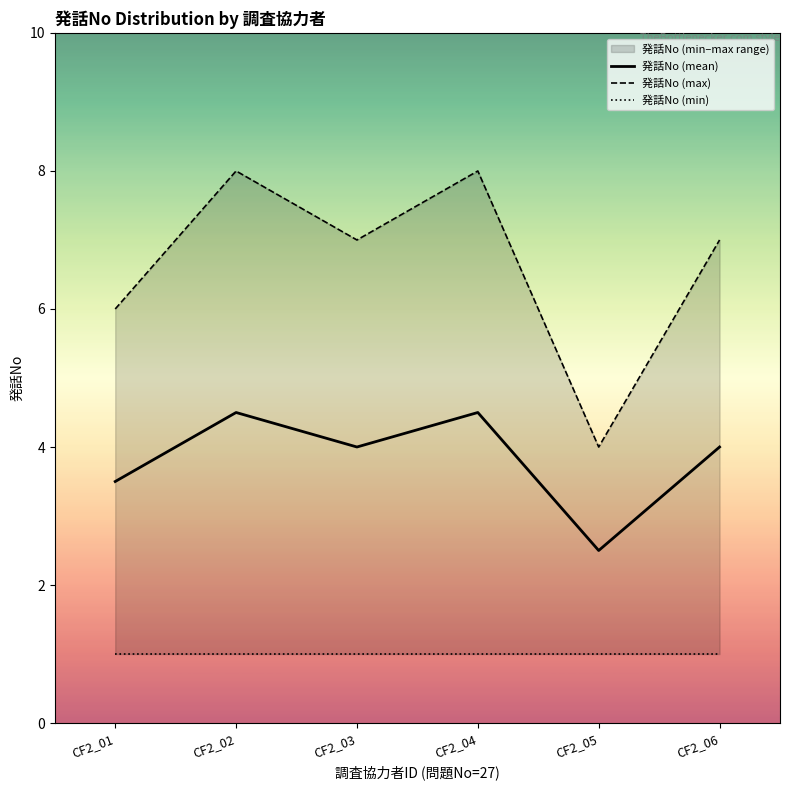

True or false: 発話No (mean) and 発話No (min) cross at least once.

False